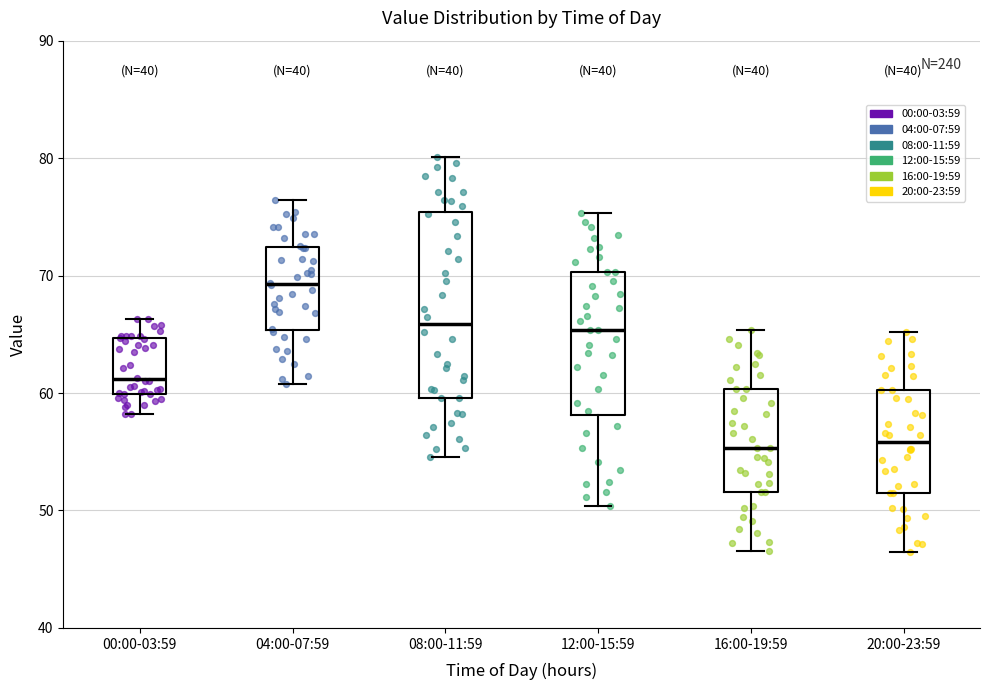

Where does the lower whisker of the box for 20:00-23:59 end on the y-axis? The values are not printed on the chart, so give them approximately, as read against the axis.

46